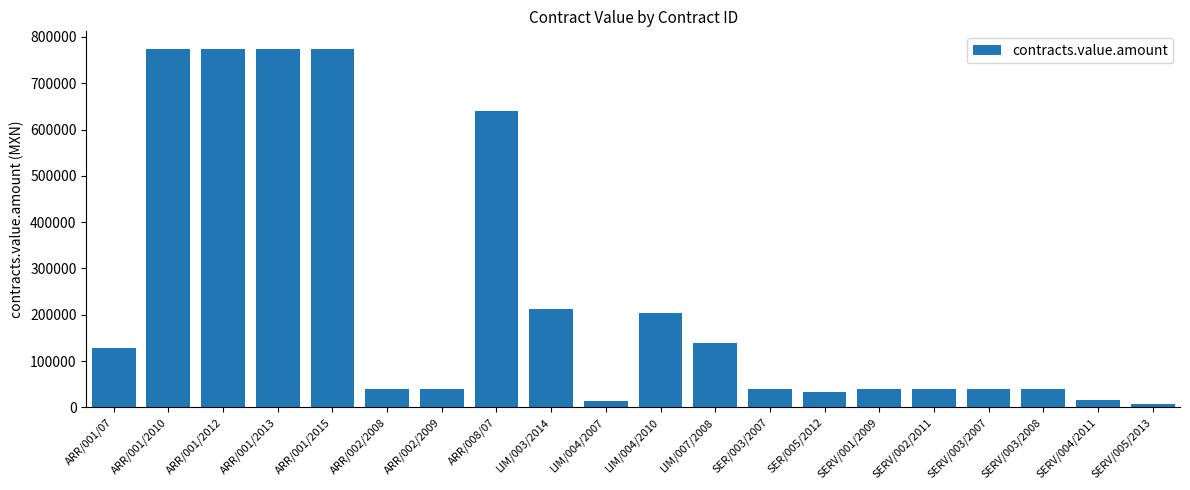

What is the sum of all values?

4756204.7